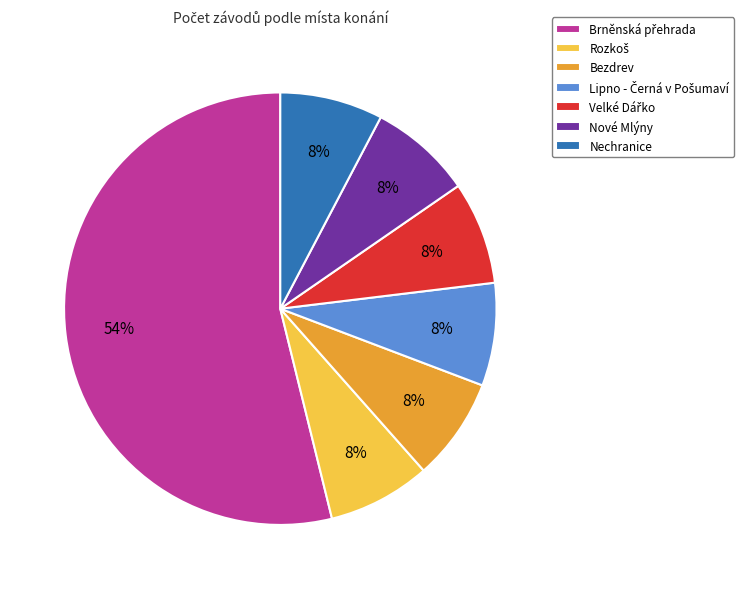

Does any single category account for the majority?

Yes